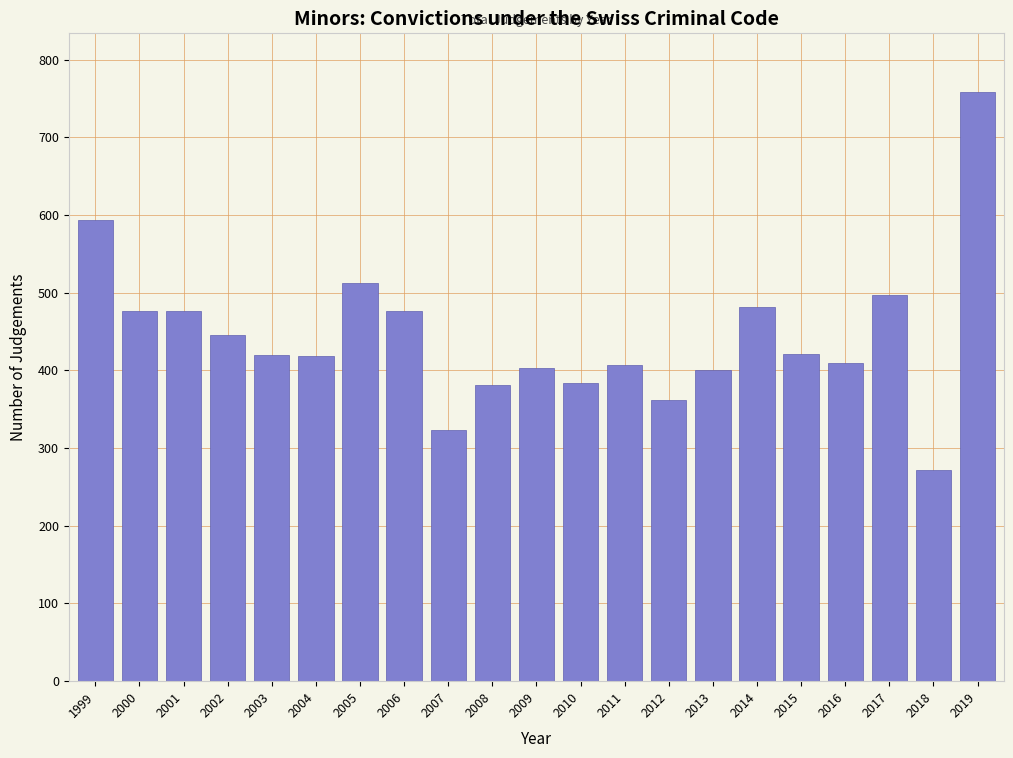

What is the difference between the second highest and minimum values?

322